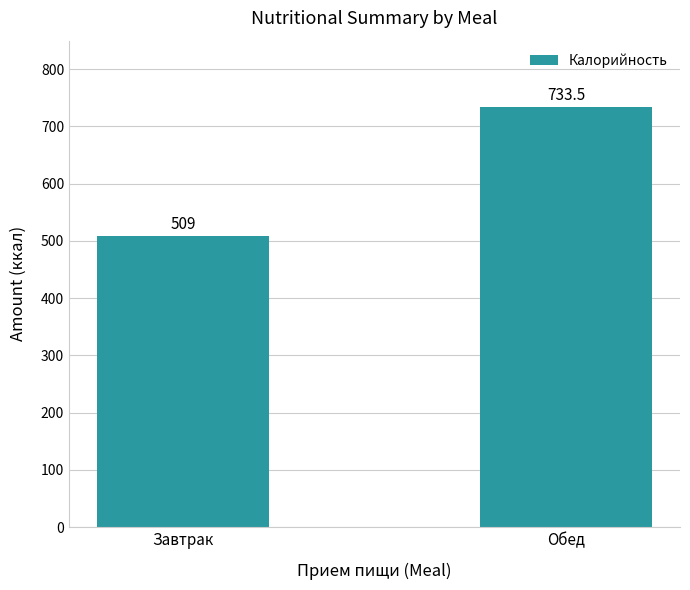

List the labels in order of value, largest first.

Обед, Завтрак